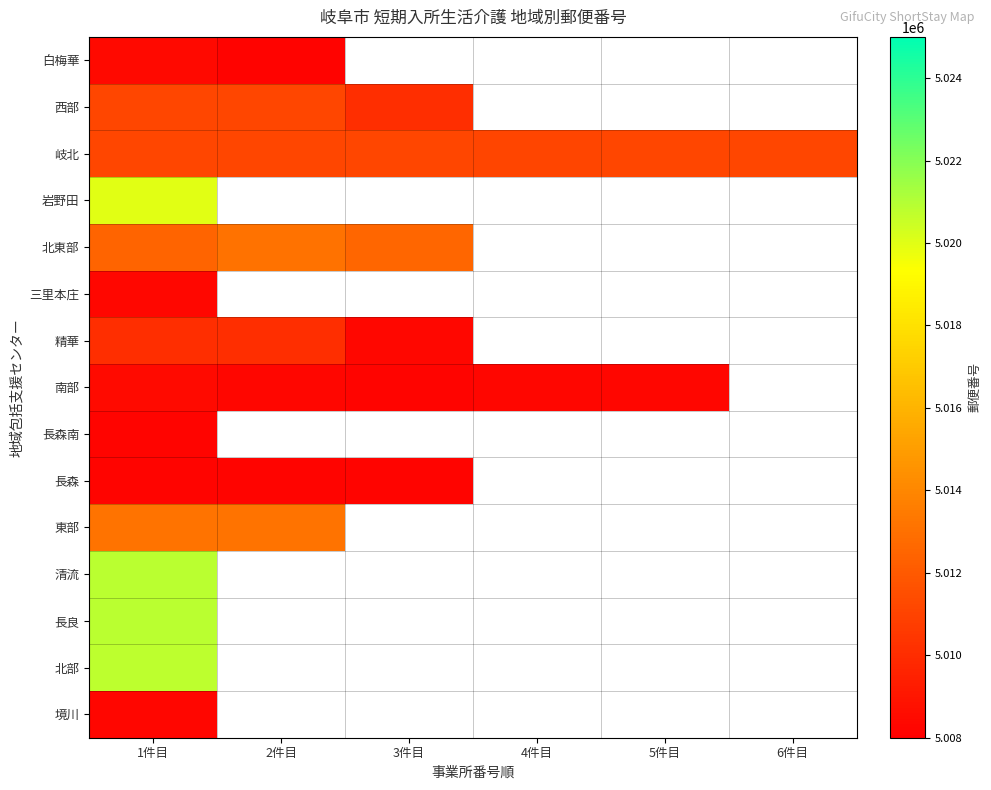

What is the lowest value of the 三里本庄 series?

5008358.0